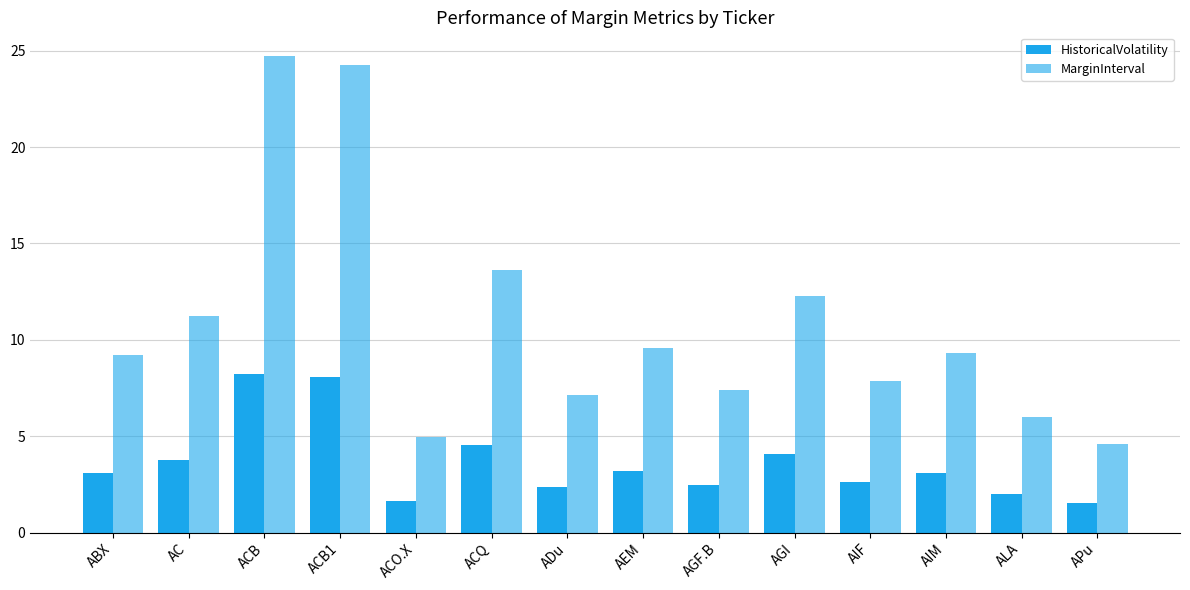

Read the MarginInterval value at ACB1.

24.2